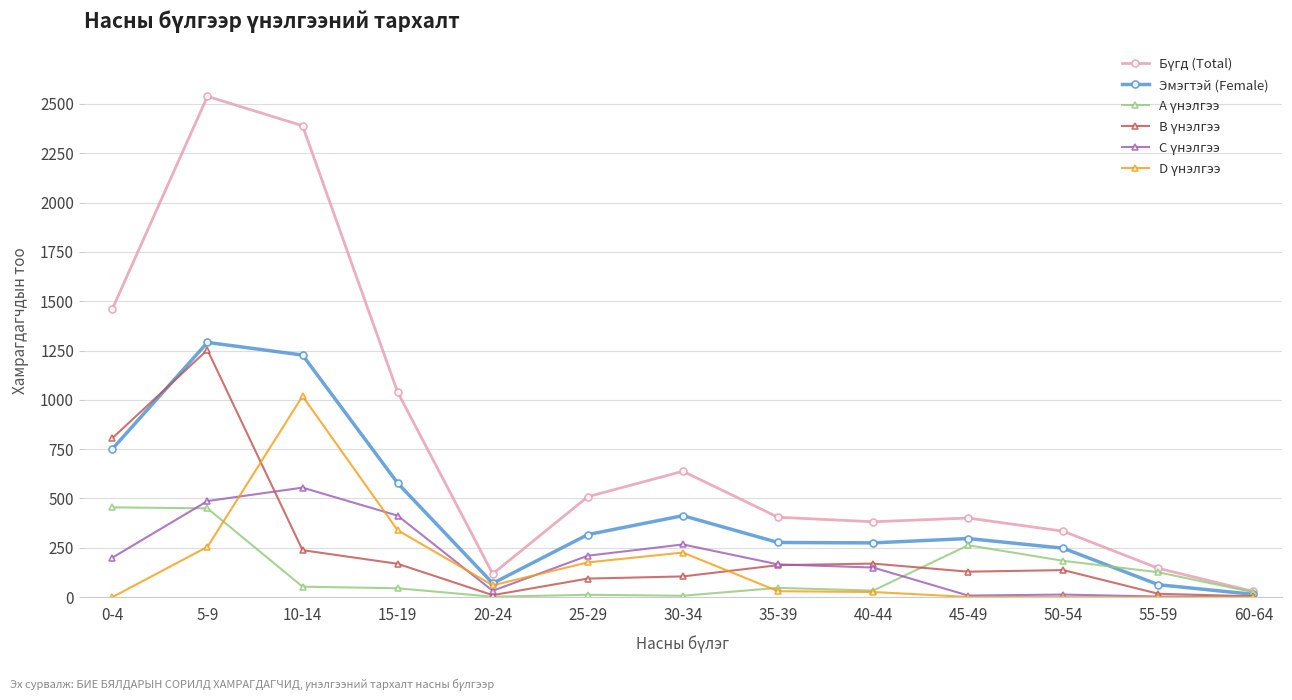

At how many categories does at least one series exceed 883?

4